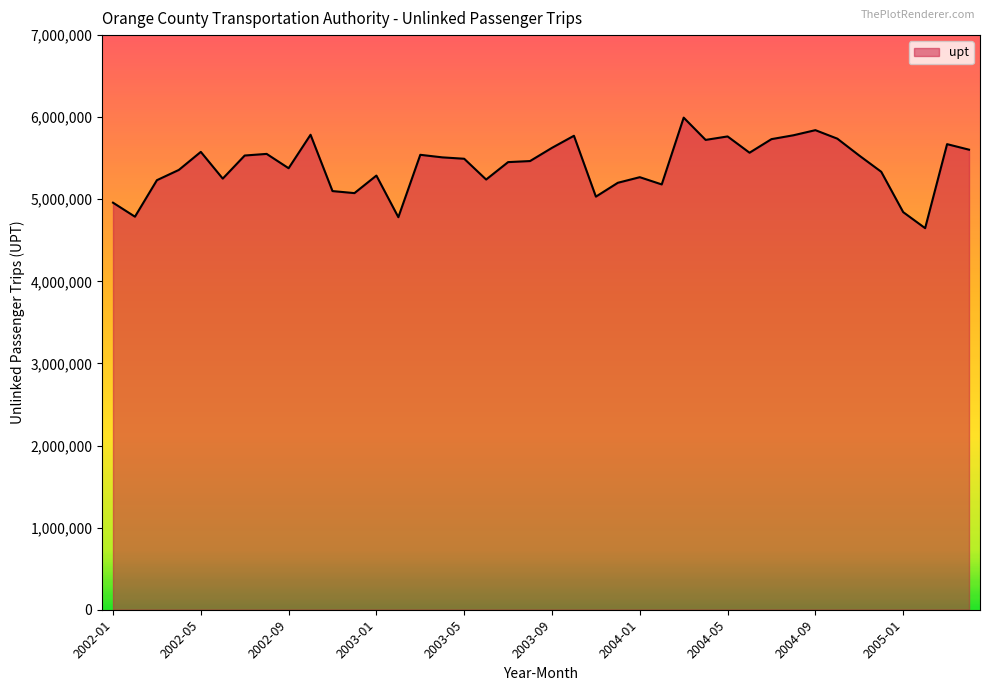

How many lines are shown in the chart?

1